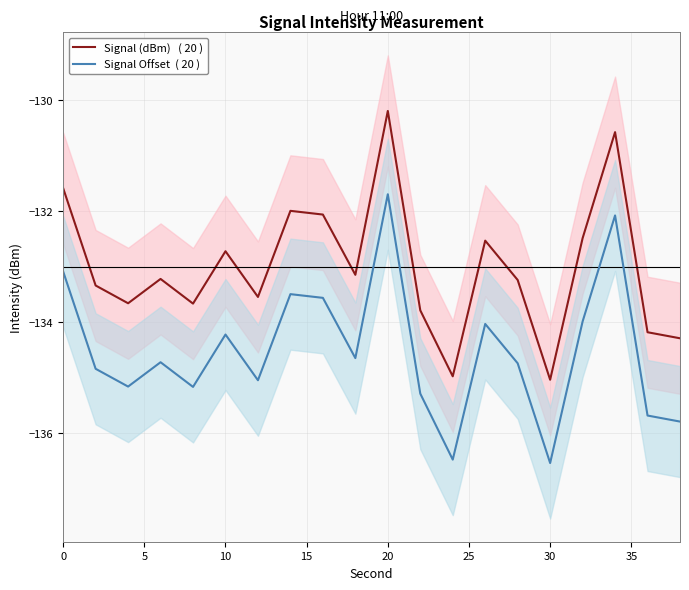

What is the minimum value shown in the chart?

-136.5